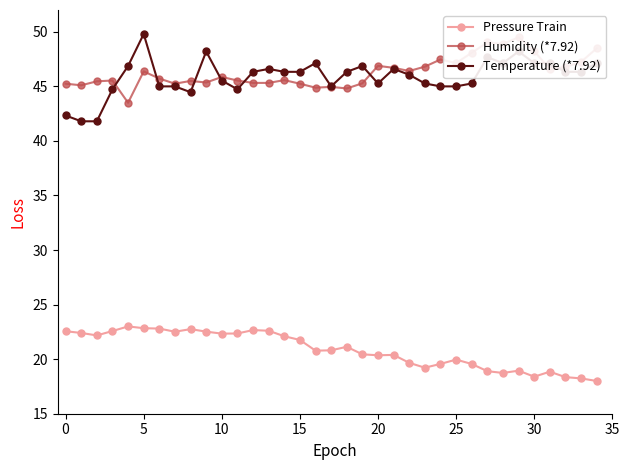

At how many categories does at least one series exceed 18?

35